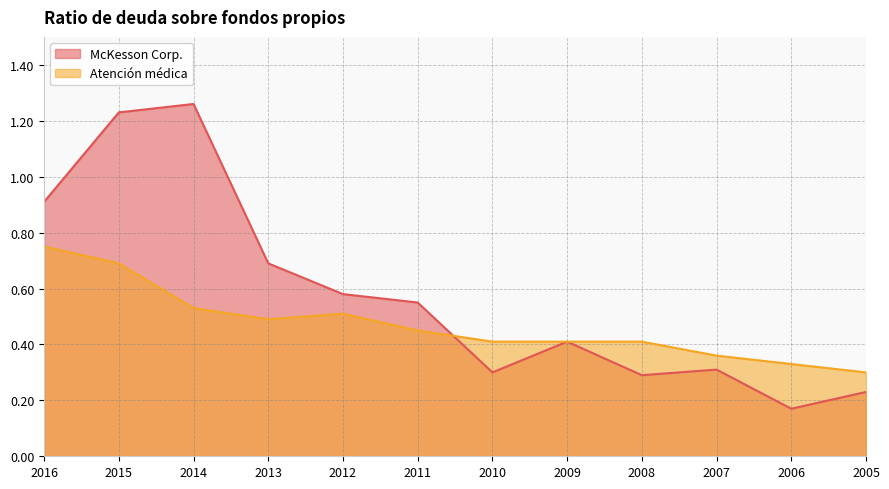

Does the chart display data point markers on the line(s)?

No